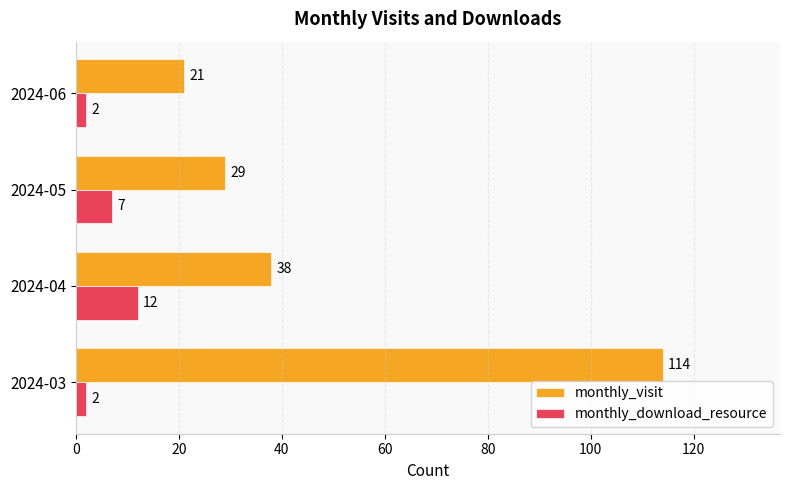

The monthly_visit series shows 48 at 2024-03. True or false?

False